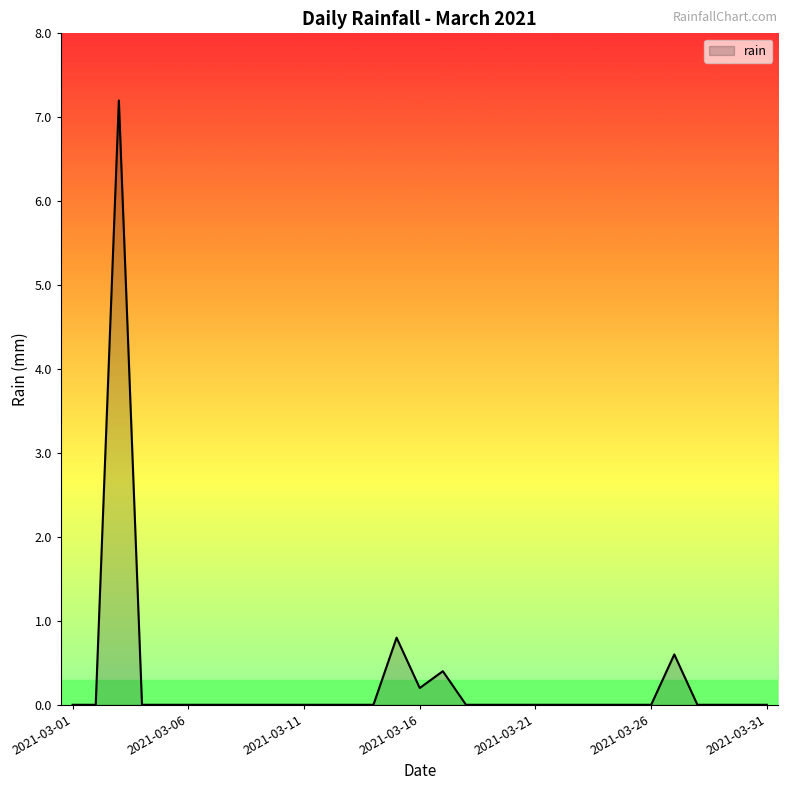

What is the difference between the maximum and minimum values?

7.2